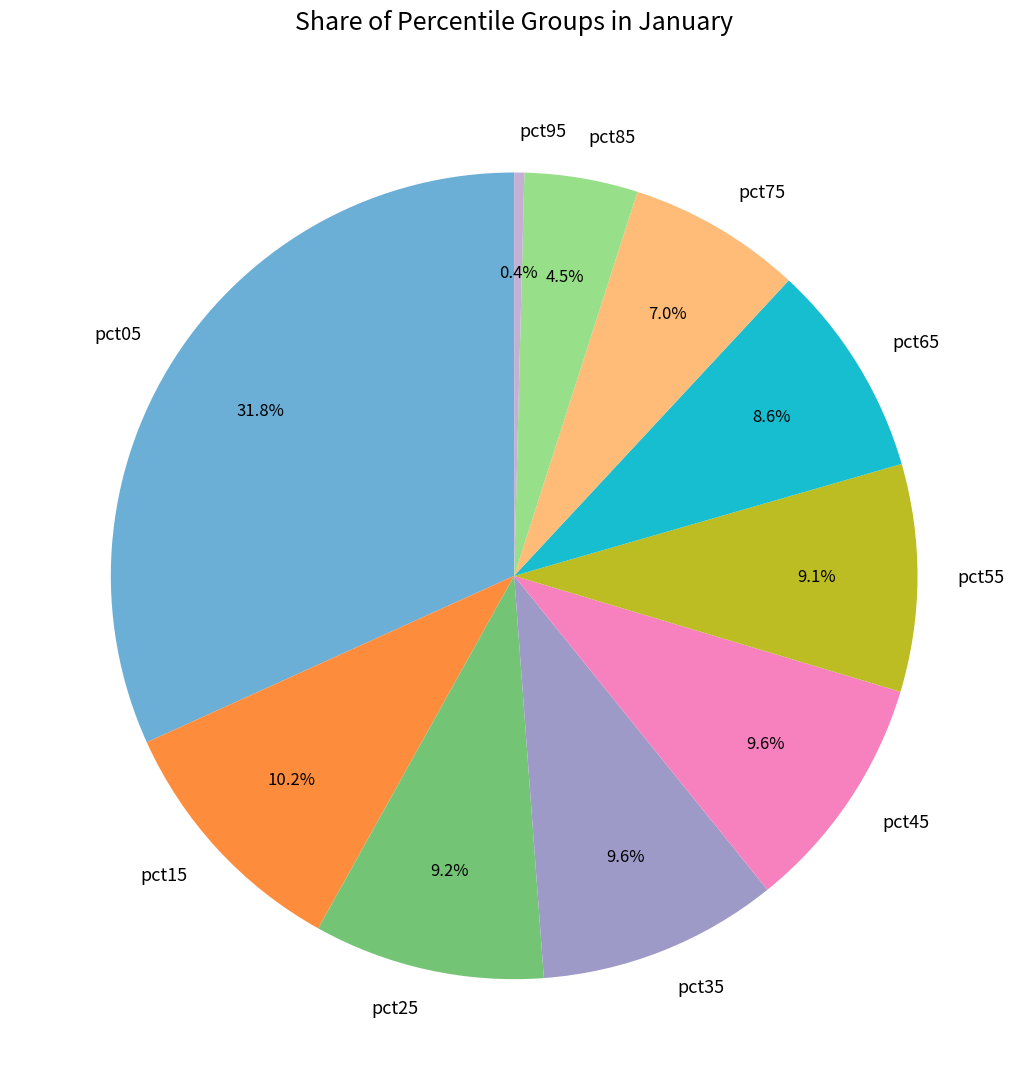

Is pct95 the majority of the pie?

No